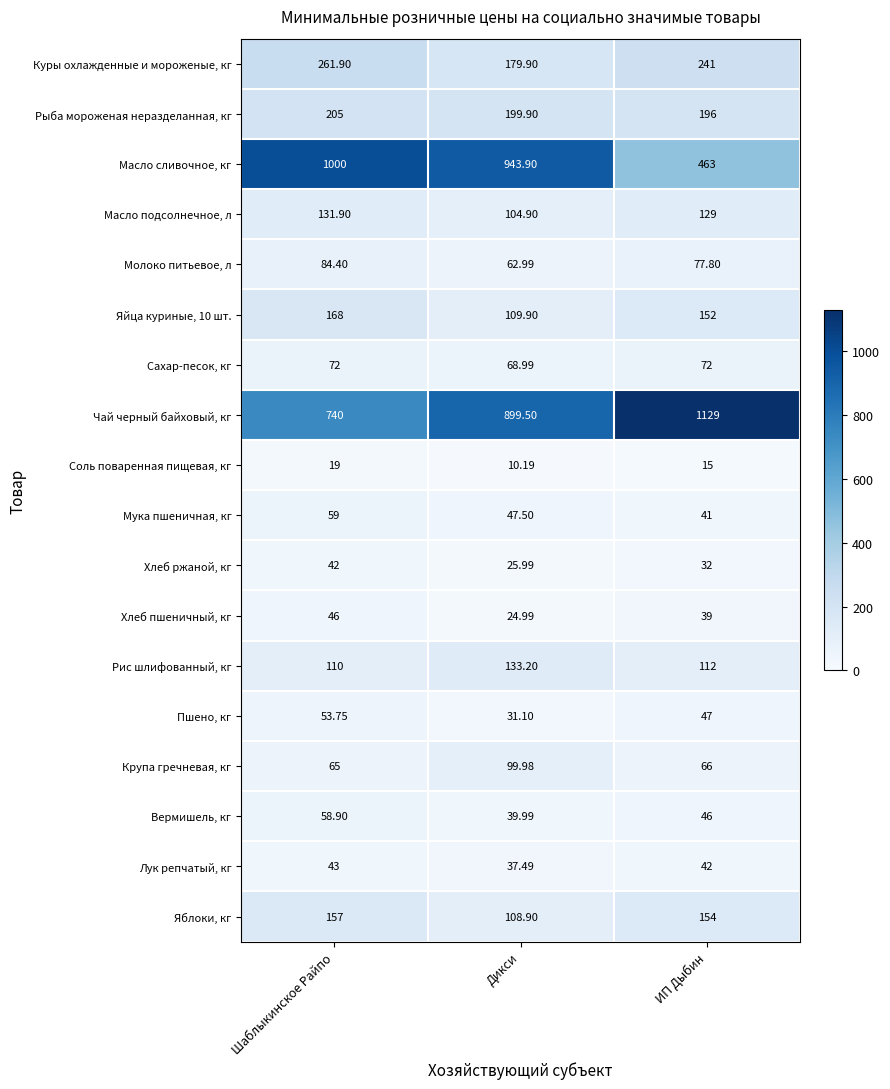

At which category is the sum across all series the highest?

Шаблыкинское Райпо